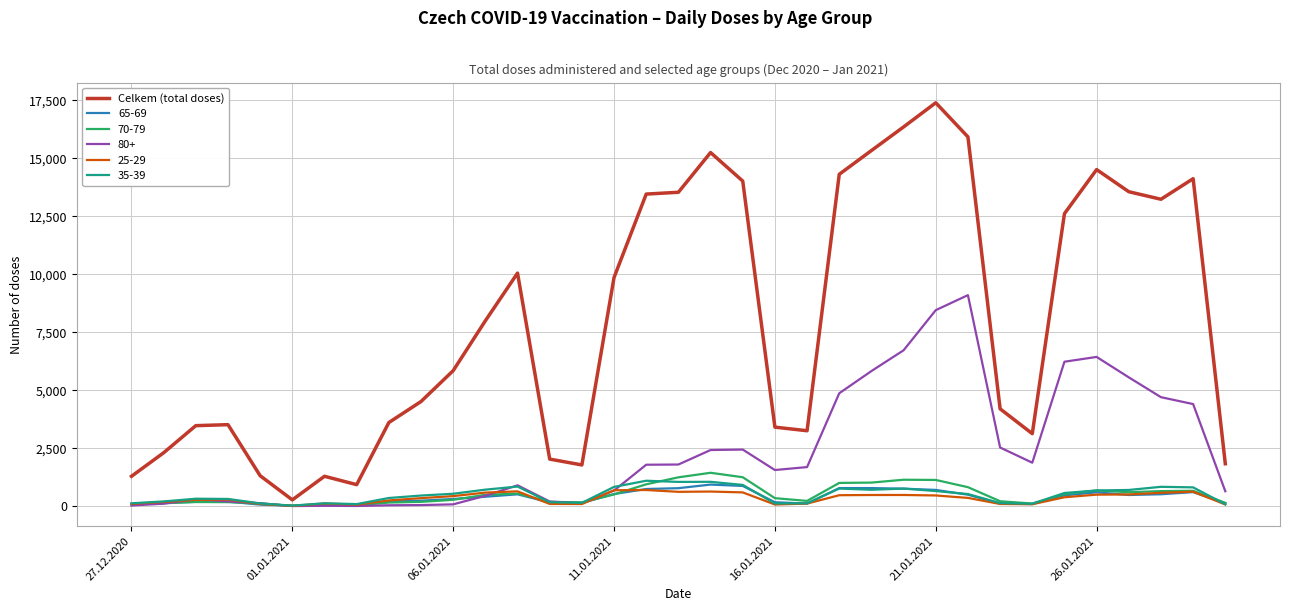

What is the greatest value displayed?

17391